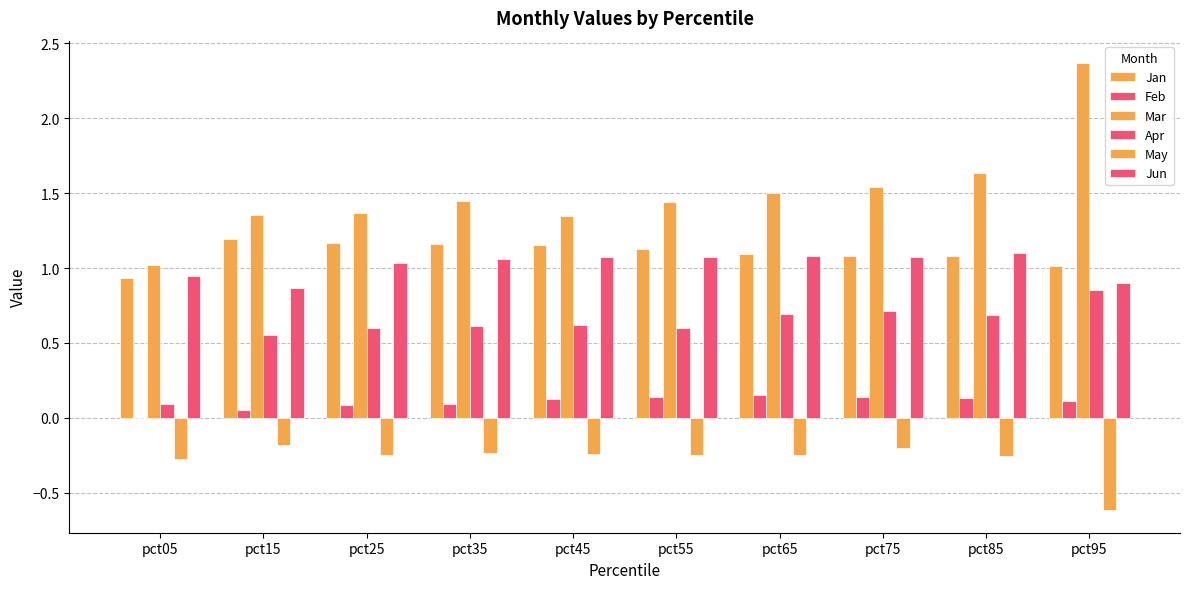

Are the bars grouped side by side (vs. stacked)?

Yes